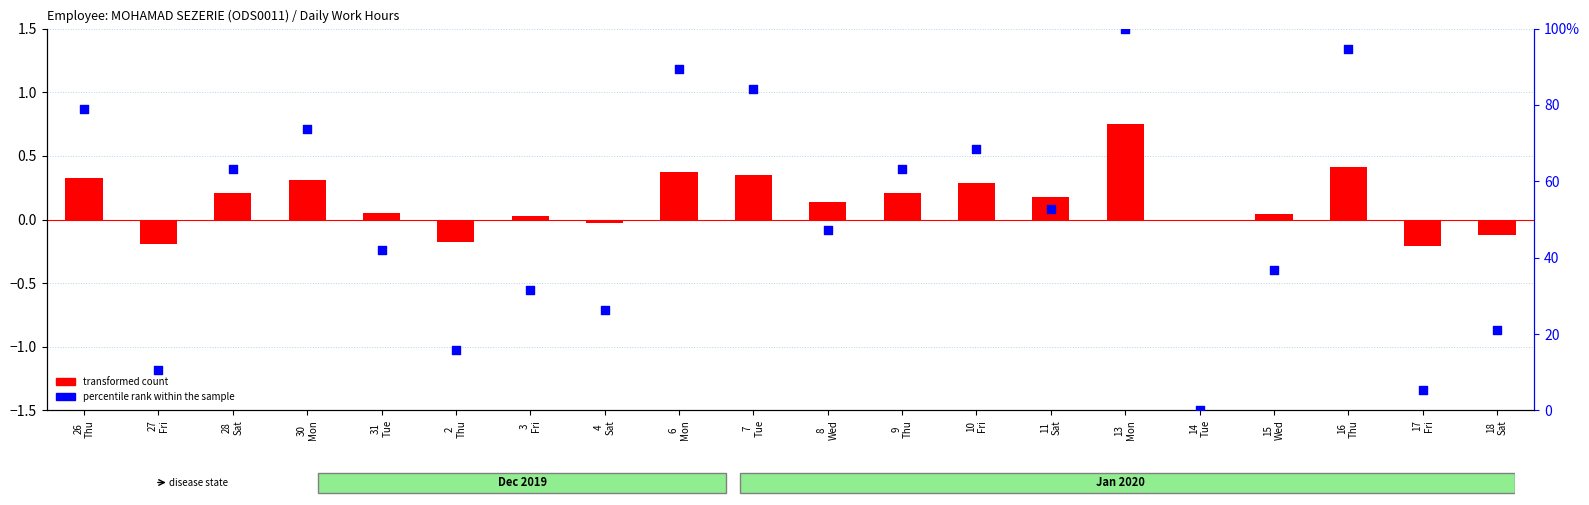

Which series has the largest total across all categories?

percentile rank within the sample